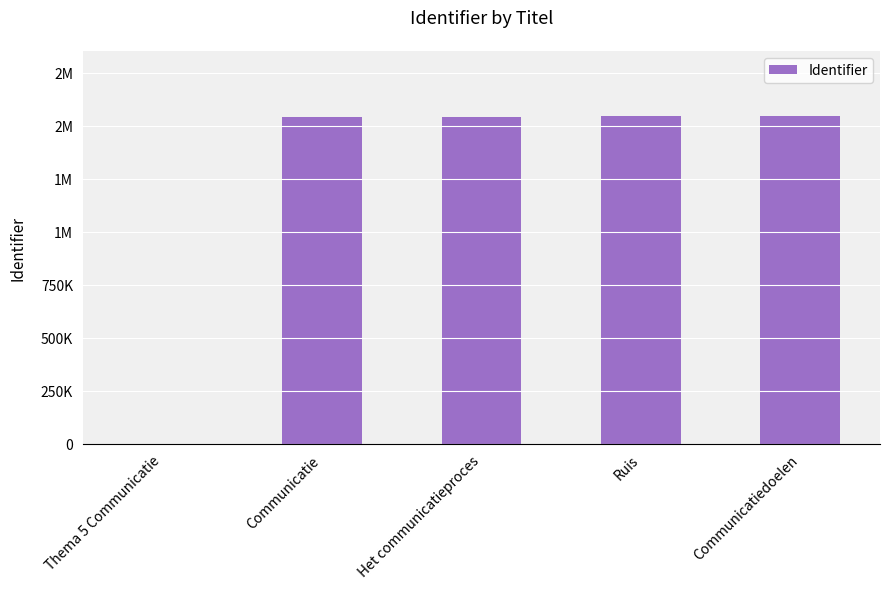

What is the change in value from Het communicatieproces to Communicatiedoelen?

+1917